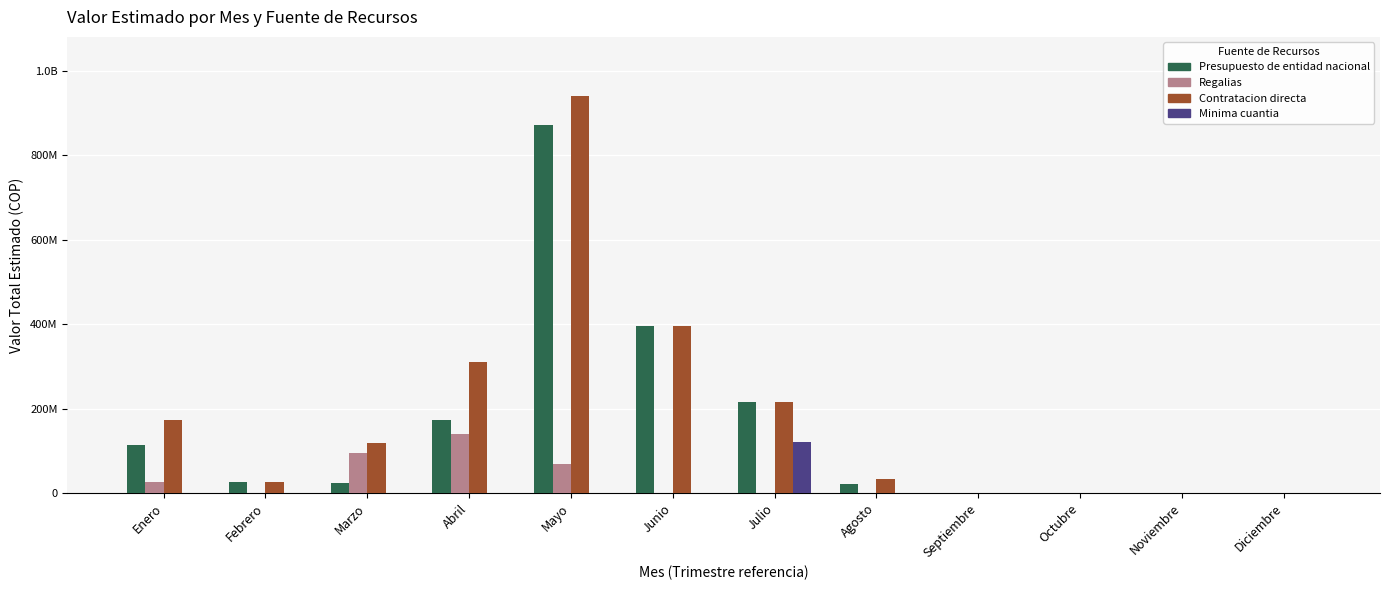

What are all the series names shown in the legend?

Presupuesto de entidad nacional, Regalias, Contratacion directa, Minima cuantia